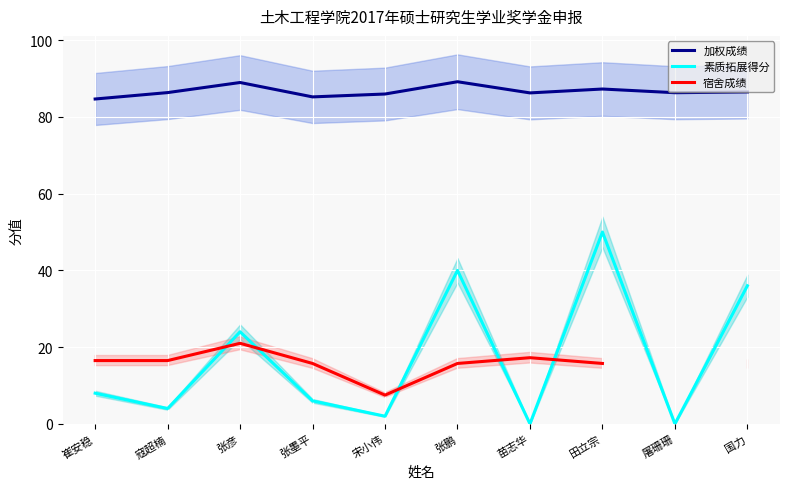

Rank the series by their average value, from highest to lowest.

加权成绩, 素质拓展得分, 宿舍成绩